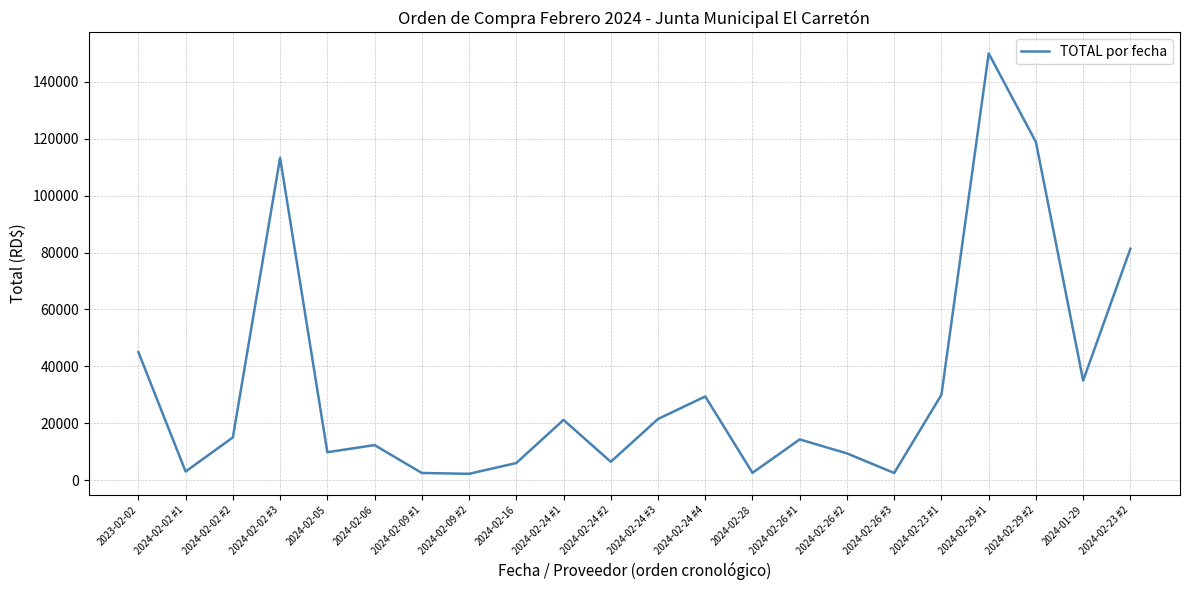

What is the difference between the values at 2024-02-16 and 2024-02-23 #1?

24010